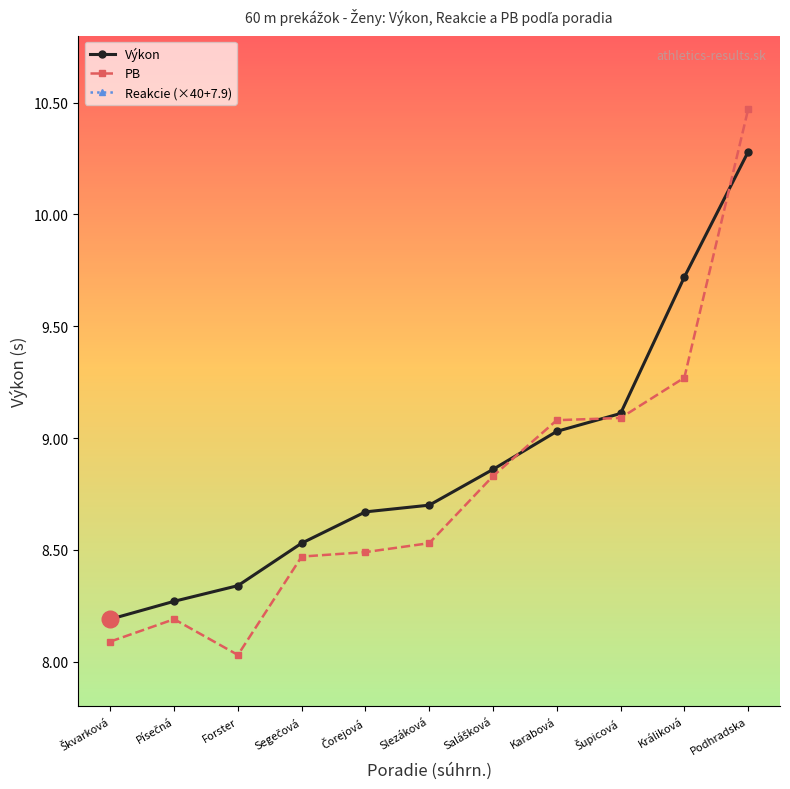

At Králiková, list the series in order from largest to smallest.

Reakcie (×40+7.9), Výkon, PB